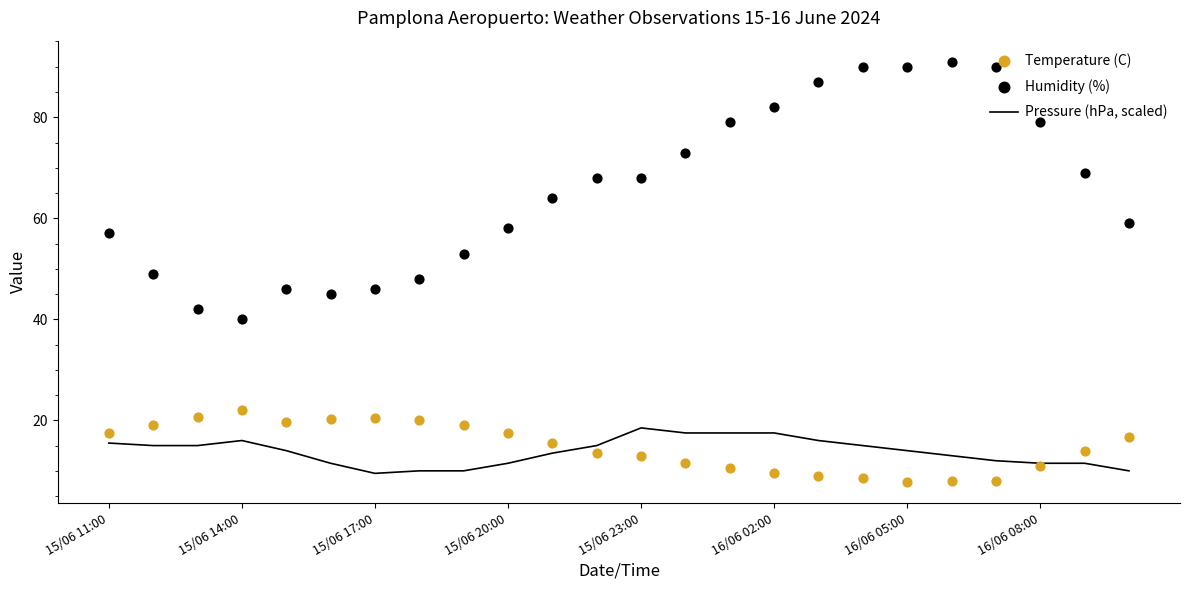

At how many categories does at least one series exceed 35?

24